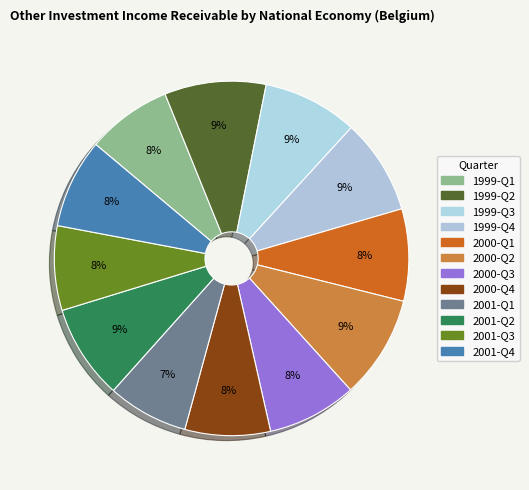

What is the ratio of the value at 2000-Q3 to the value at 2001-Q3?

1.1